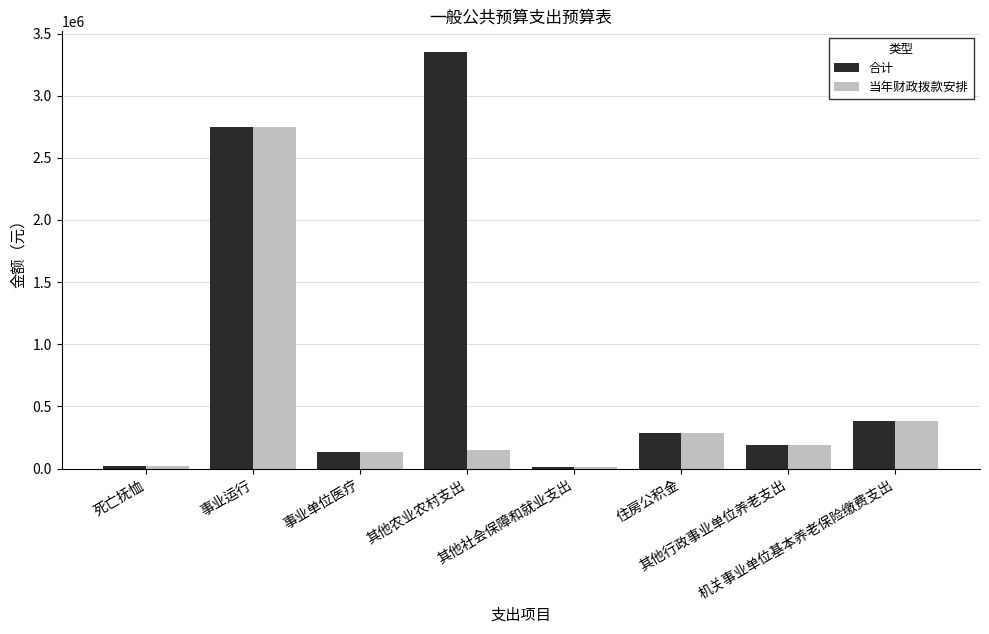

How many categories are shown in the chart?

8